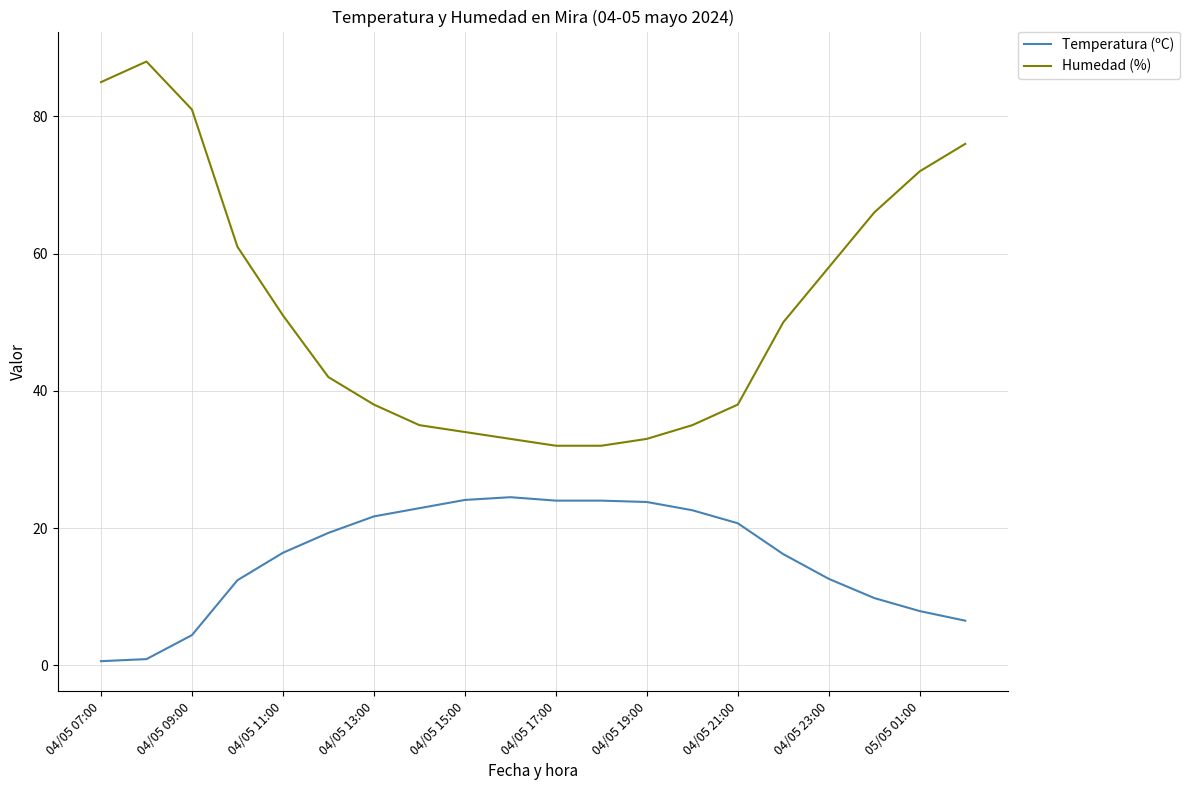

Is this an area chart (filled region under the line)?

No